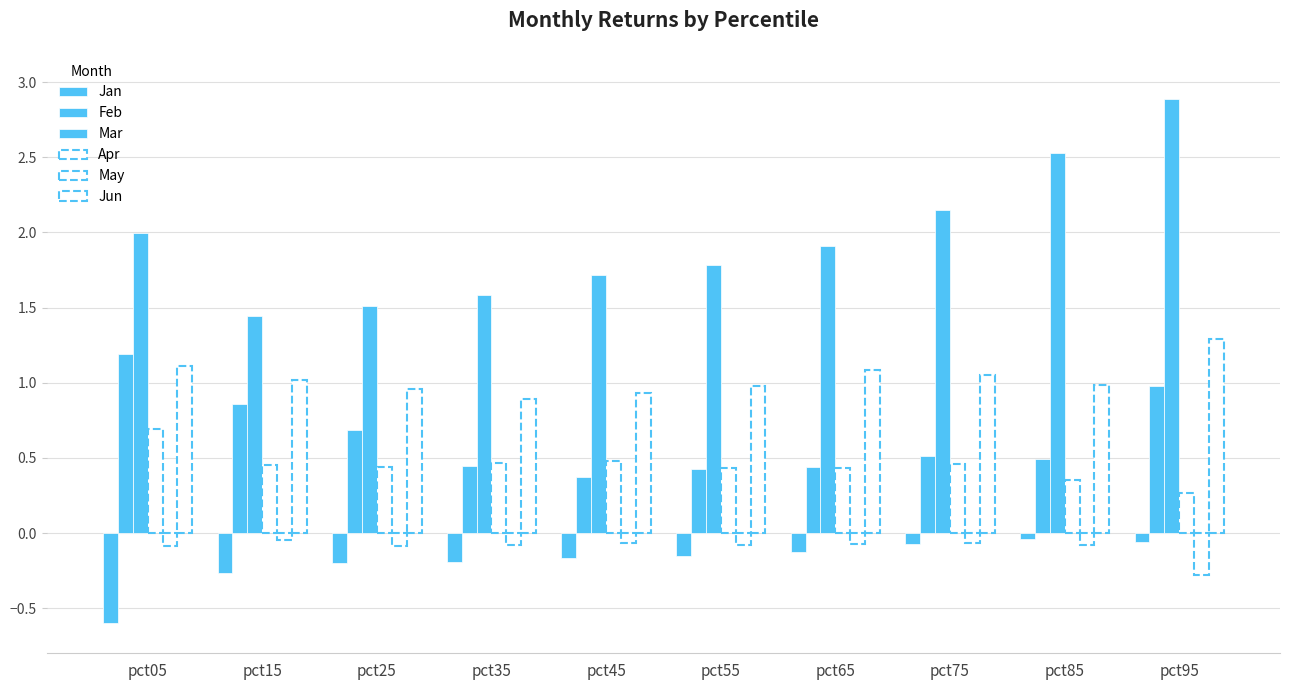

List the labels in order of May value, smallest first.

pct95, pct25, pct05, pct85, pct35, pct55, pct65, pct45, pct75, pct15